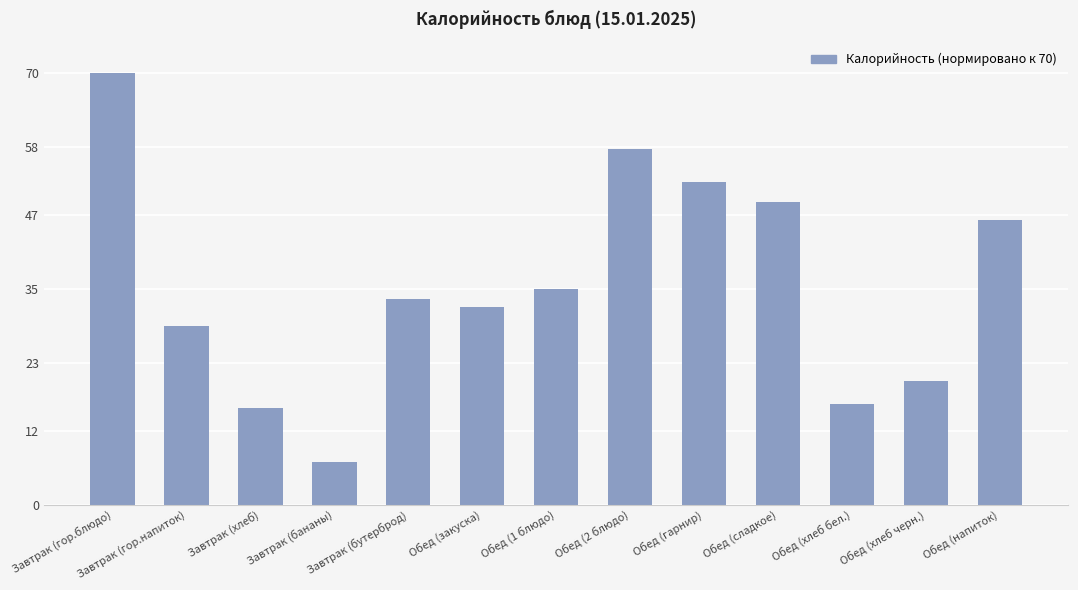

What is the change in value from Завтрак (гор.напиток) to Обед (2 блюдо)?

+28.6